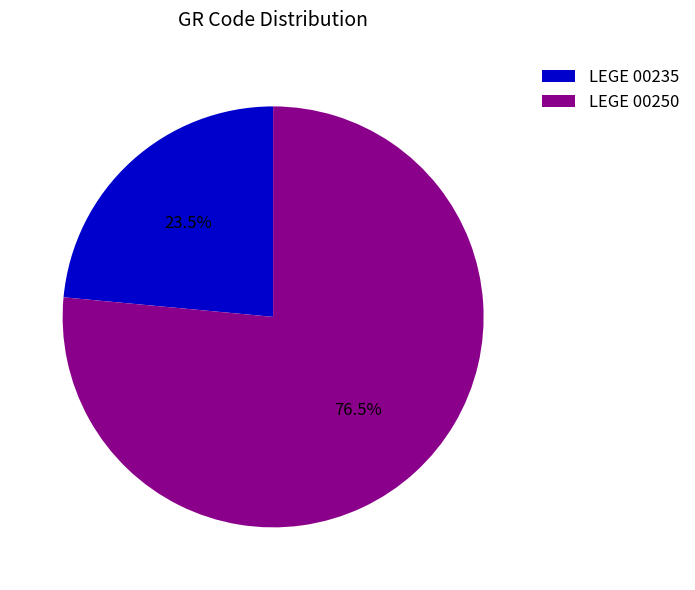

Is there any slice that represents more than half of the pie?

Yes